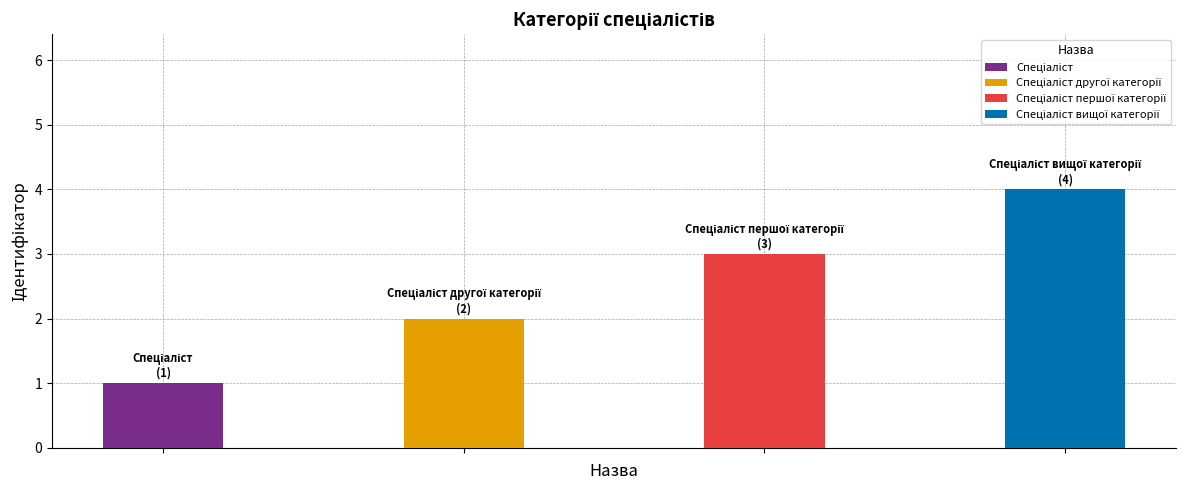

Does the chart contain stacked bars?

No